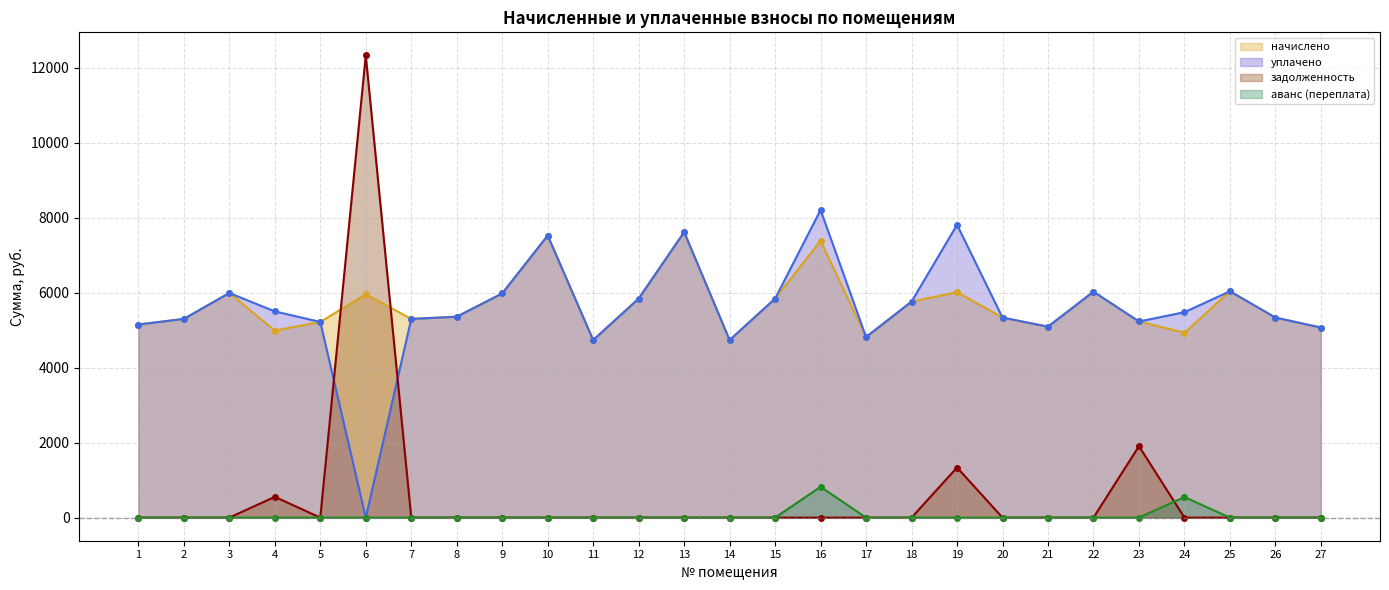

What is the total value across all series at 6?

18281.1